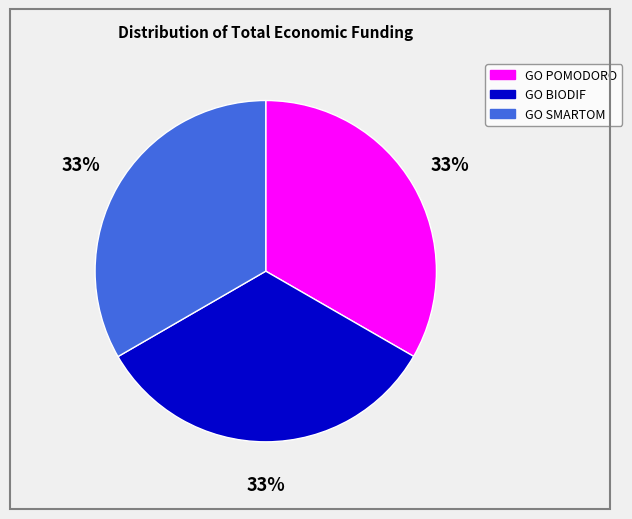

To the nearest percent, what is the combined percentage of GO BIODIF and GO SMARTOM?

67%